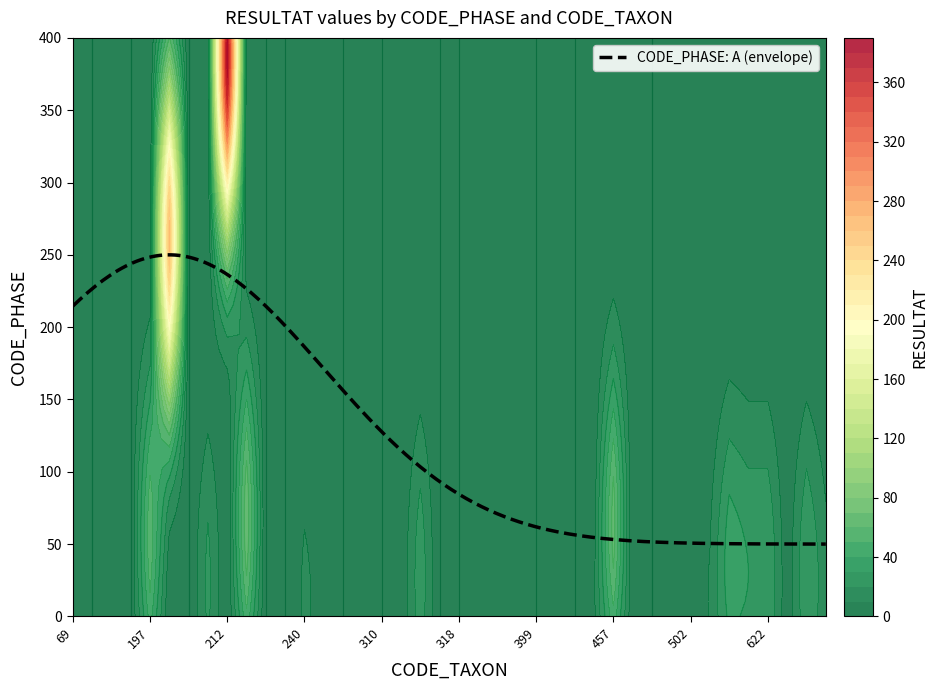

Reading left to right, list all the values displayed in this chart.

2	0	2	0	57	263	0	23	388	68	0	0	12	6	0	0	0	2	27	0	0	2	3	7	0	0	0	8	65	1	0	1	1	11	36	30	30	3	30	14